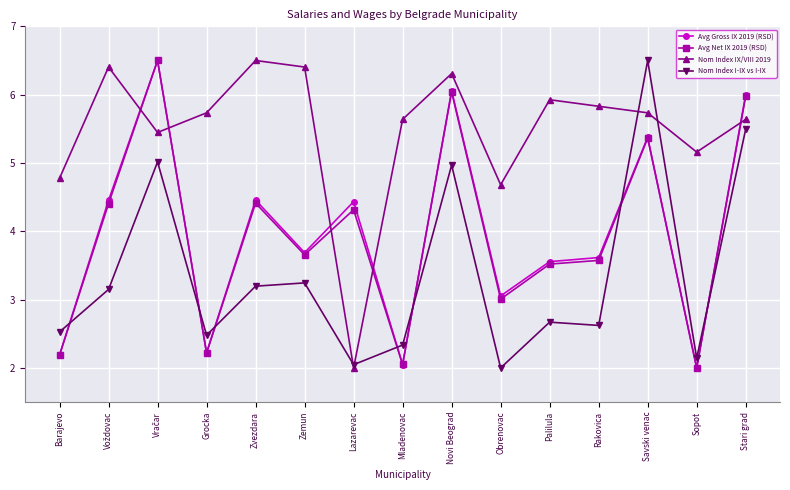

What position from the right is Rakovica?

4